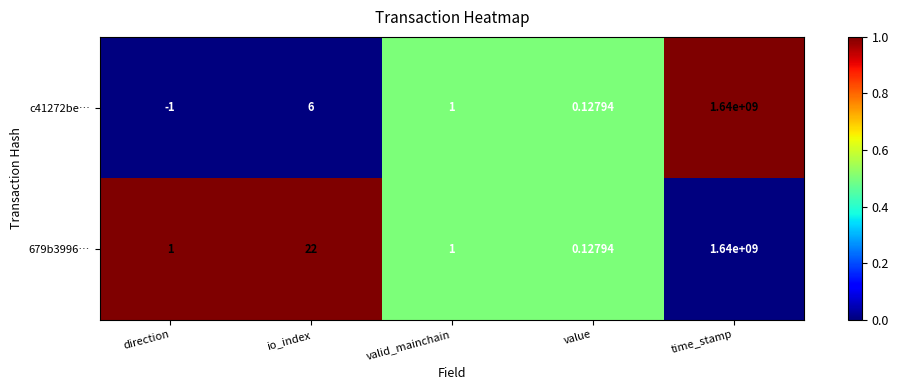

What is the difference between the highest and lowest values at io_index?

16.0